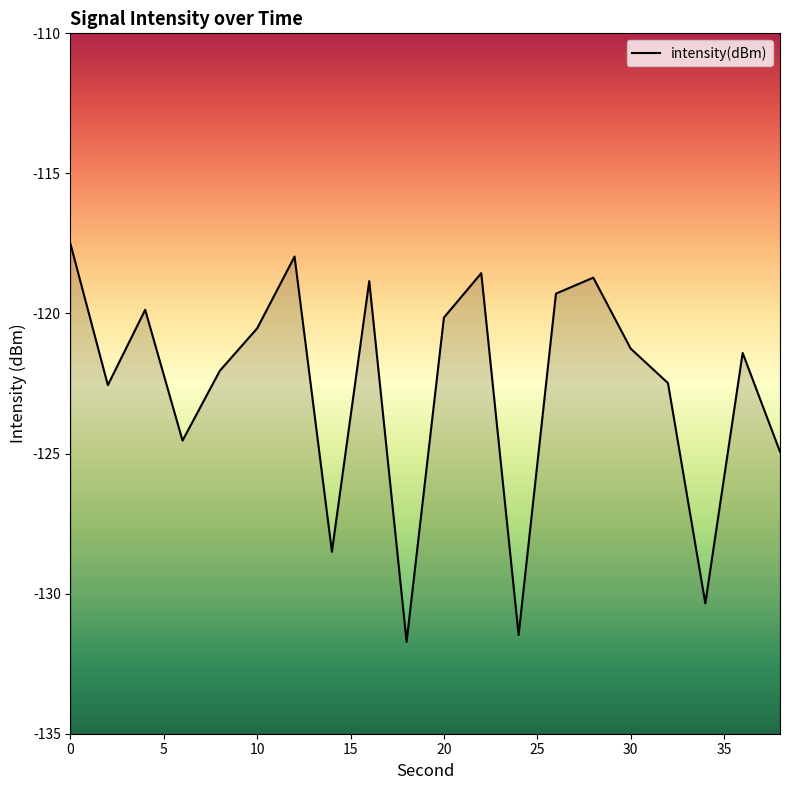

Rank the categories by value from highest to lowest.

0, 12, 22, 28, 16, 26, 4, 20, 10, 30, 36, 8, 32, 2, 6, 38, 14, 34, 24, 18